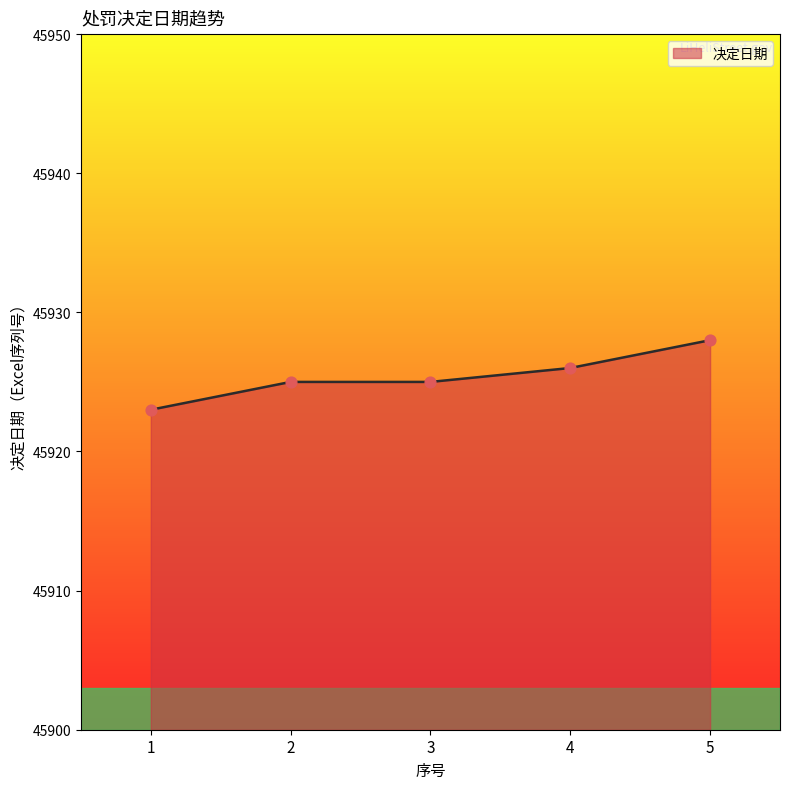

Approximately how many times larger is the value at 3 compared to 4?

1.0